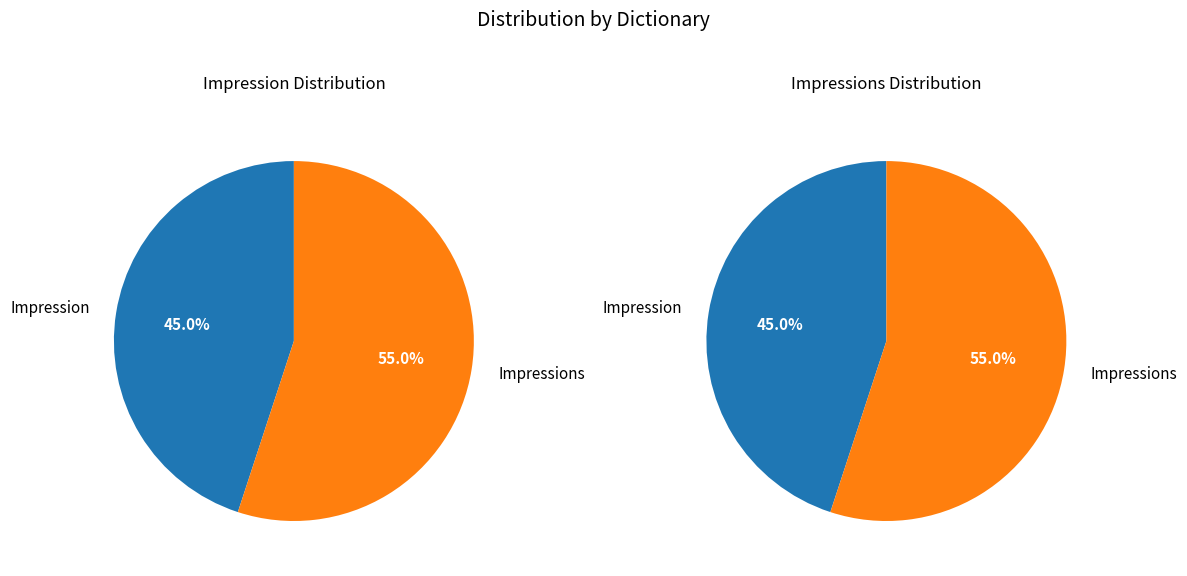

To the nearest percent, what is the difference between the Impressions and Impression slice percentages?

10%